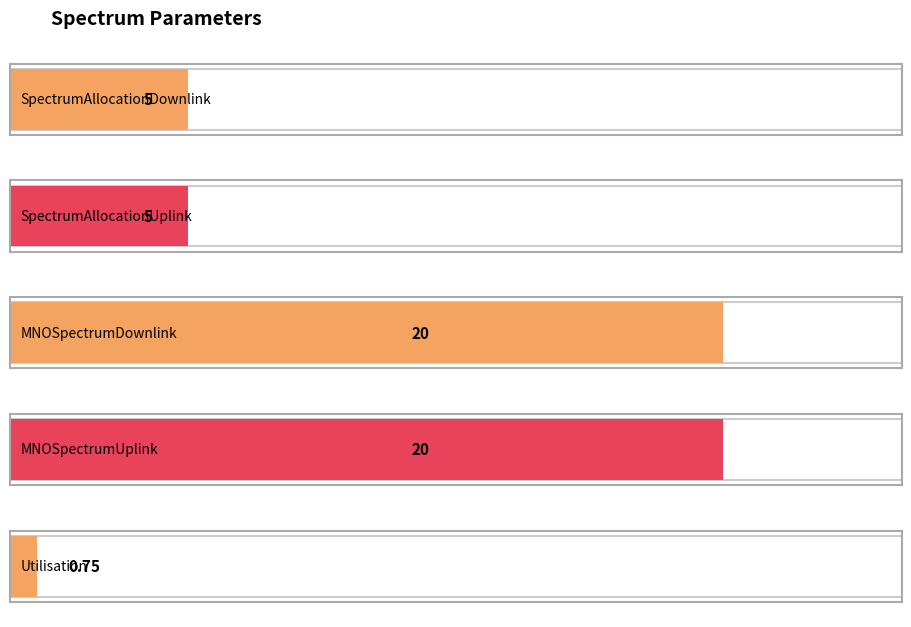

Reading left to right, what are all the values shown in this chart?

5.0	5.0	20.0	20.0	0.8